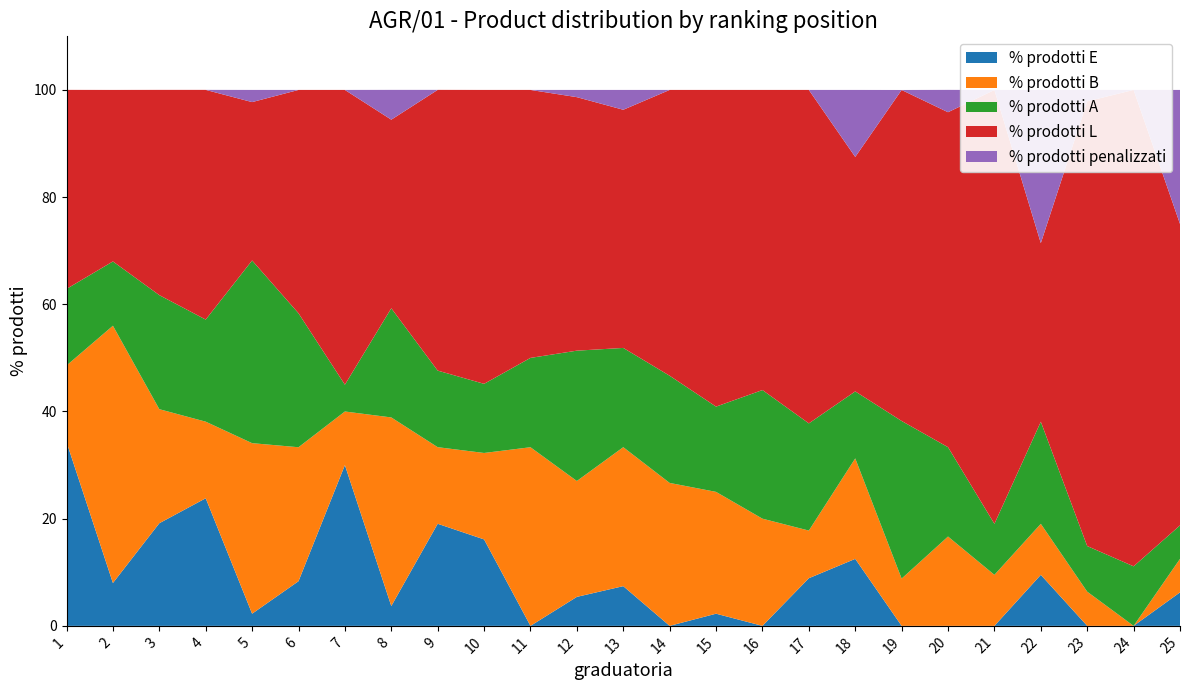

Reading left to right, transcribe all the data shown in this chart.

% prodotti E: 34.3	8.0	19.1	23.8	2.3	8.3	30.0	3.7	19.1	16.1	0.0	5.4	7.4	0.0	2.3	0.0	8.9	12.5	0.0	0.0	0.0	9.5	0.0	0.0	6.2
% prodotti B: 14.3	48.0	21.3	14.3	31.8	25.0	10.0	35.2	14.3	16.1	33.3	21.6	25.9	26.7	22.7	20.0	8.9	18.8	8.8	16.7	9.5	9.5	6.4	0.0	6.2
% prodotti A: 14.3	12.0	21.3	19.1	34.1	25.0	5.0	20.4	14.3	12.9	16.7	24.3	18.5	20.0	15.9	24.0	20.0	12.5	29.4	16.7	9.5	19.1	8.5	11.1	6.2
% prodotti L: 37.1	32.0	38.3	42.9	29.6	41.7	55.0	35.2	52.4	54.8	50.0	47.3	44.4	53.3	59.1	56.0	62.2	43.8	61.8	62.5	81.0	33.3	83.0	88.9	56.2
% prodotti penalizzati: 0.0	0.0	0.0	0.0	2.3	0.0	0.0	5.6	0.0	0.0	0.0	1.4	3.7	0.0	0.0	0.0	0.0	12.5	0.0	4.2	0.0	28.6	2.1	0.0	25.0